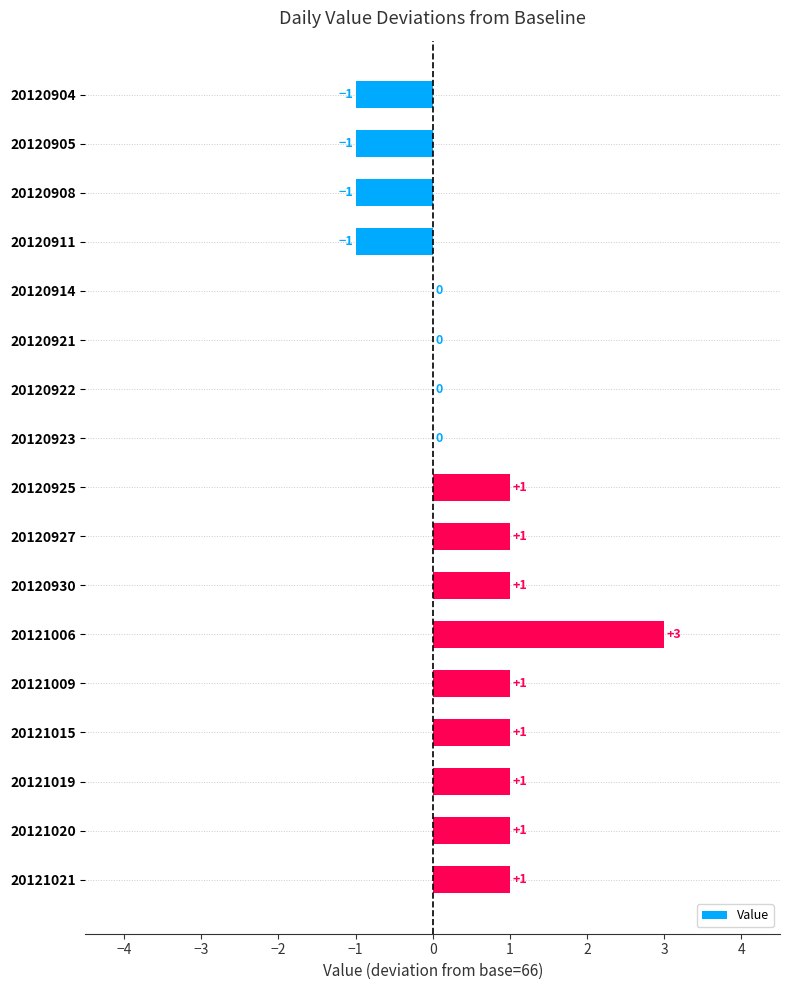

Count the number of categories in the chart.

17